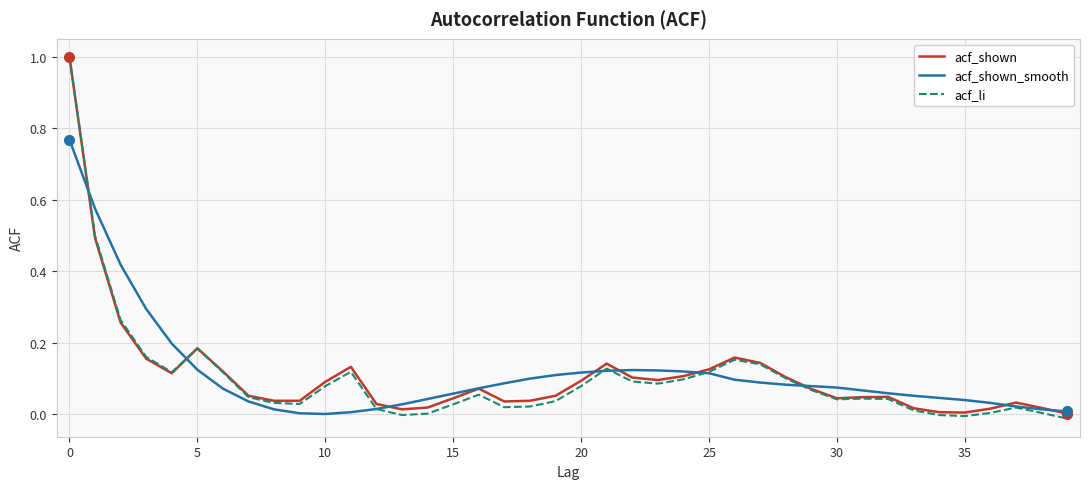

What is the highest value of the acf_li series?

1.0